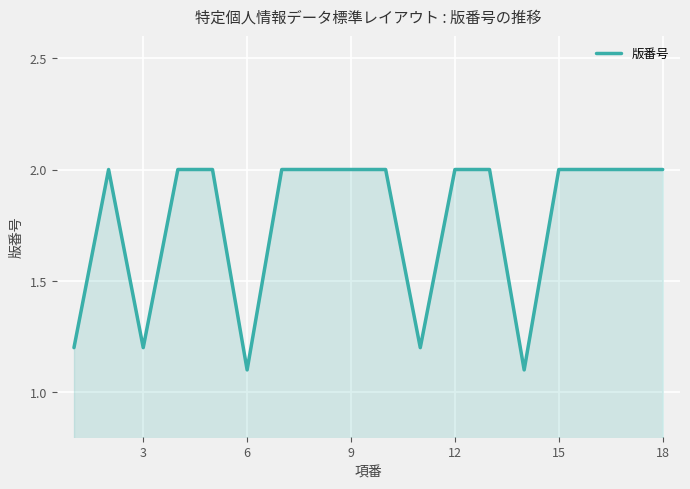

What is the maximum value shown in the chart?

2.0